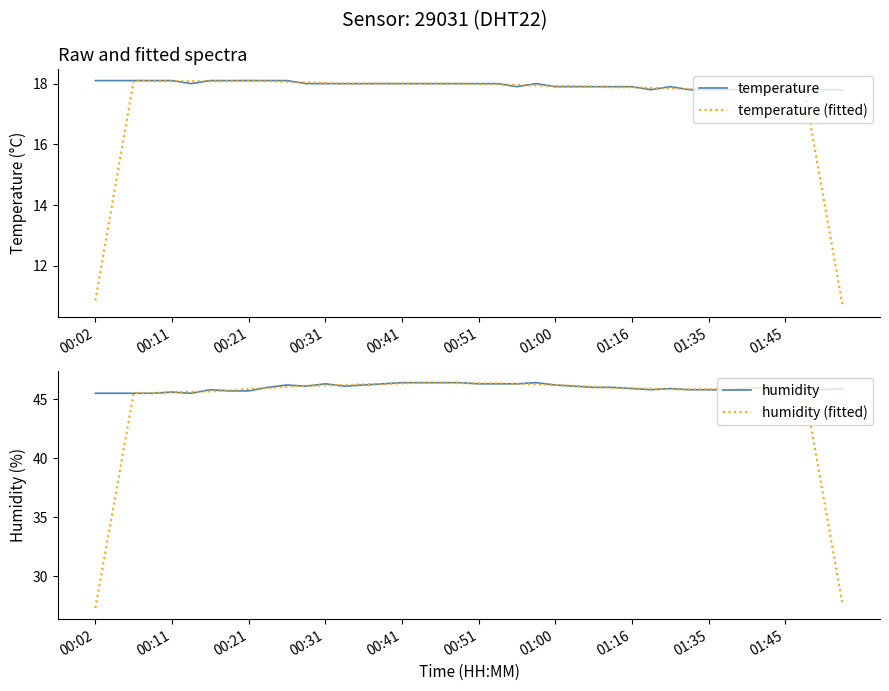

What is the value of the humidity (fitted) point at the 31st from the left?

45.8